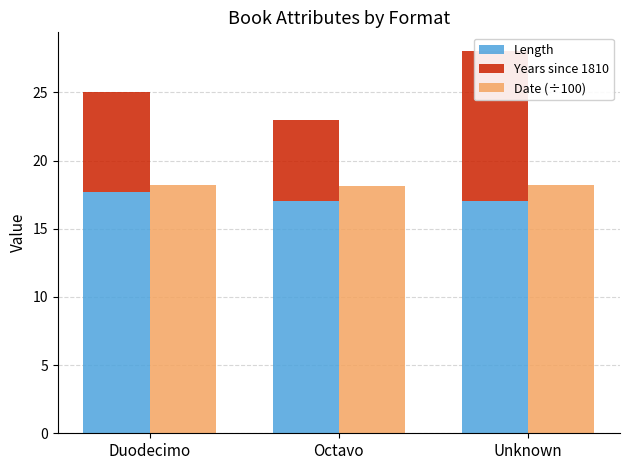

Reading left to right, what are all the values shown in this chart?

Length: Duodecimo=17.7	Octavo=17.0	Unknown=17.0
Years since 1810: Duodecimo=7.3	Octavo=6.0	Unknown=11.0
Date (÷100): Duodecimo=18.2	Octavo=18.2	Unknown=18.2